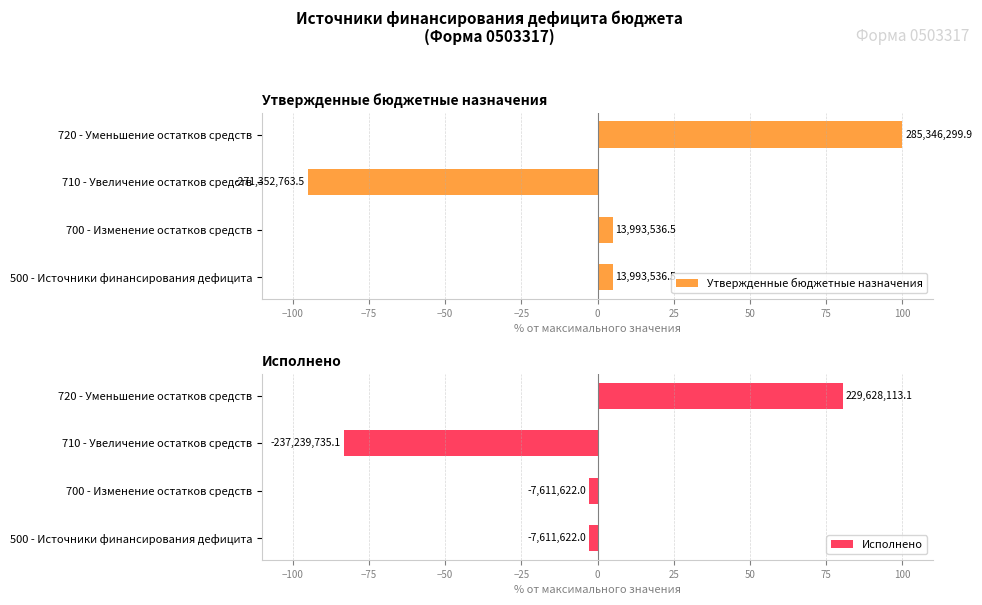

Reading left to right, extract all data points from this chart.

Утвержденные бюджетные назначения: 4.9	4.9	-95.1	100.0
Исполнено: -2.7	-2.7	-83.1	80.5